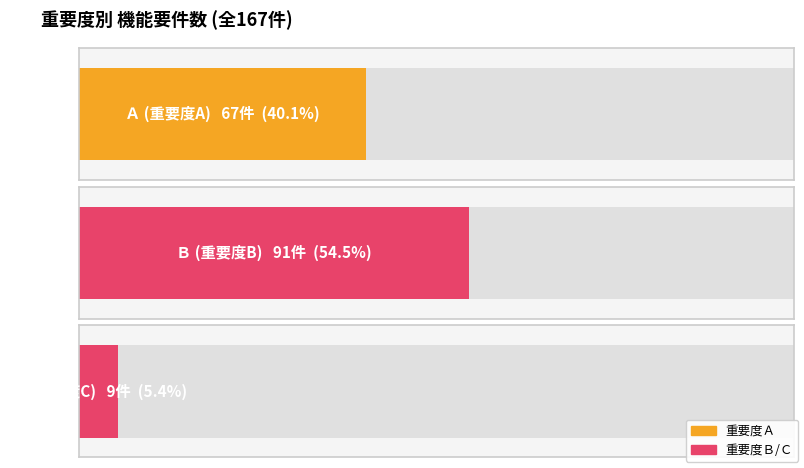

Which category has the lowest value across all series?

Ｃ